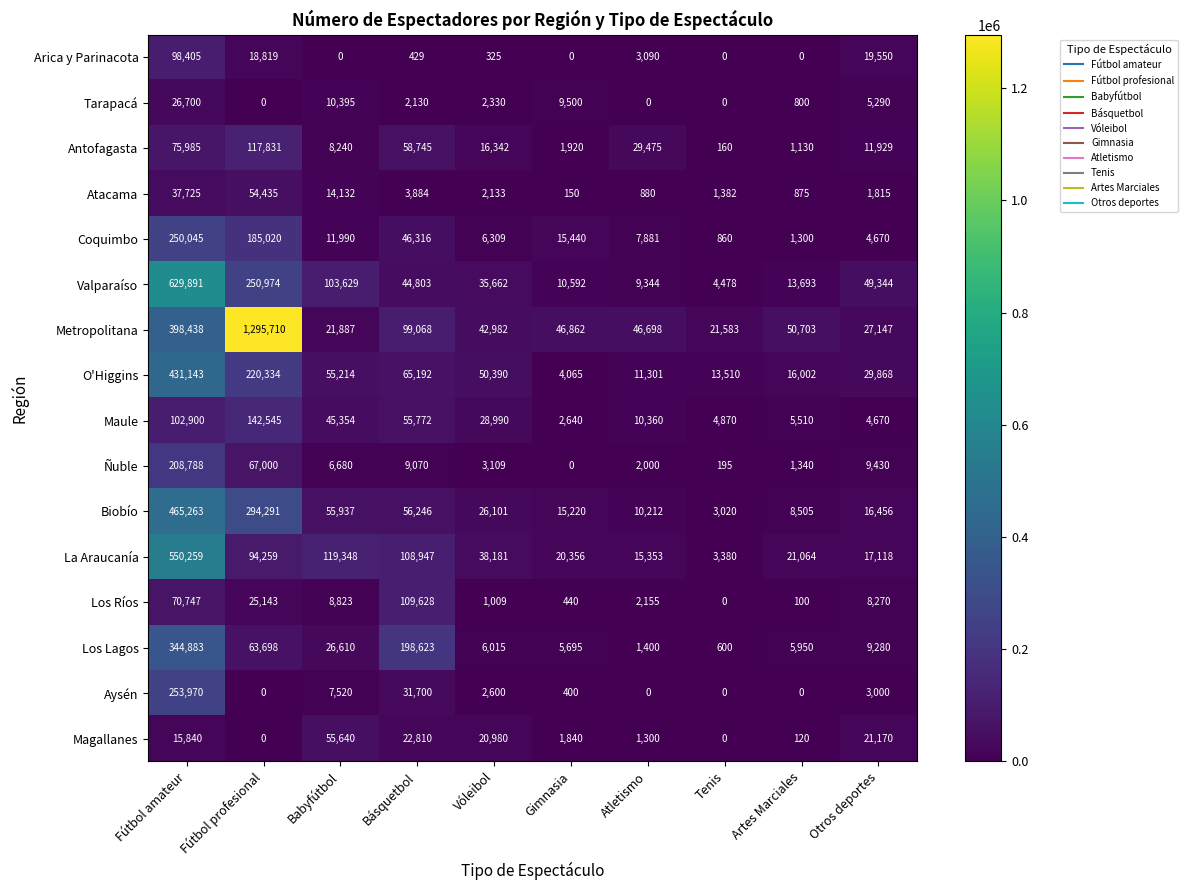

Which series has the largest range (max minus min)?

Metropolitana